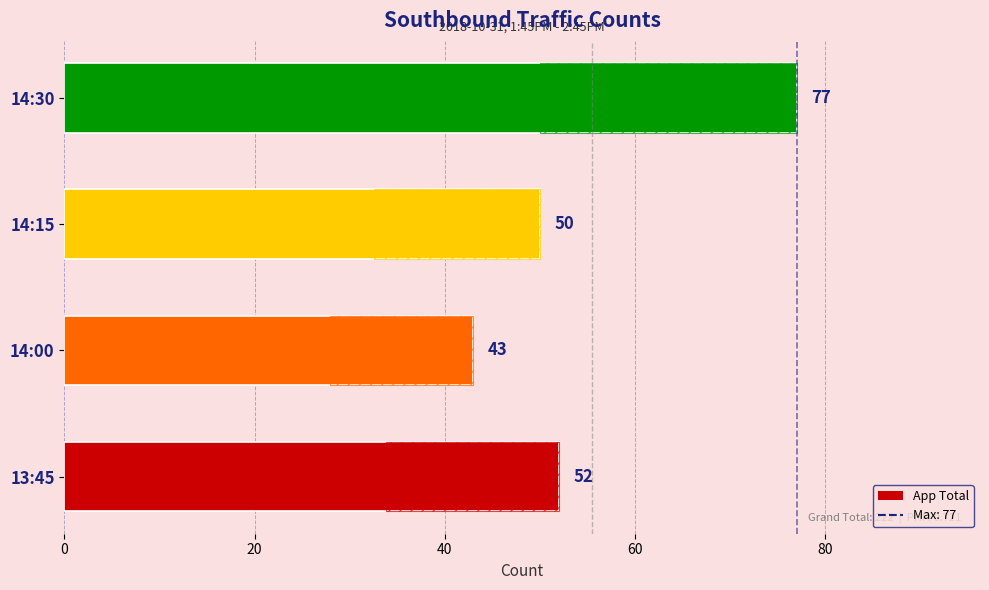

The chart shows a value of 52 at 13:45. True or false?

True